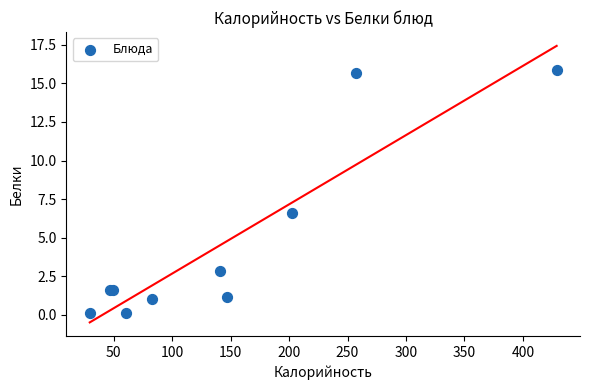

What Y value in the scatter plot is closest to 8?

6.6